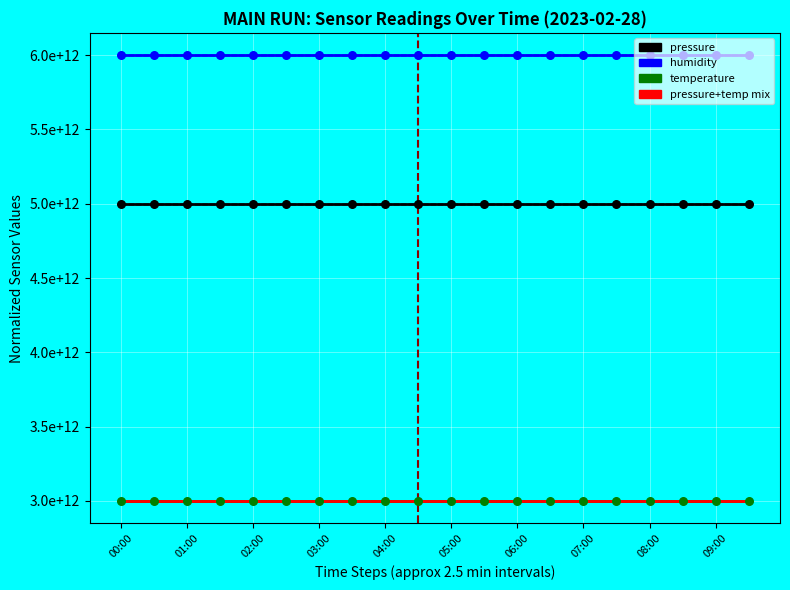

Which series has the largest total across all categories?

humidity